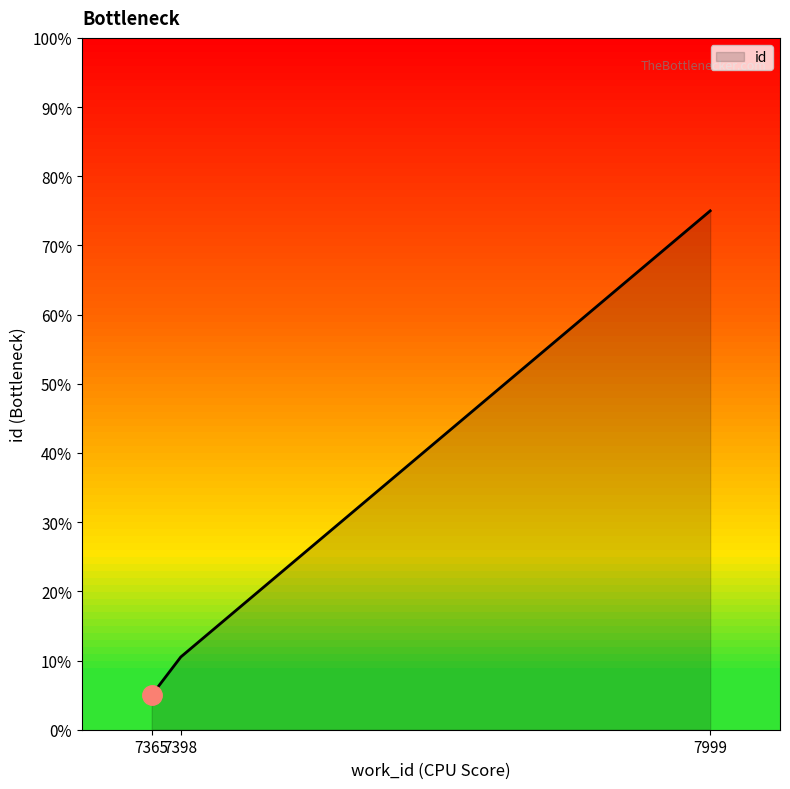

What is the value of the 2nd point from the left?

0.1